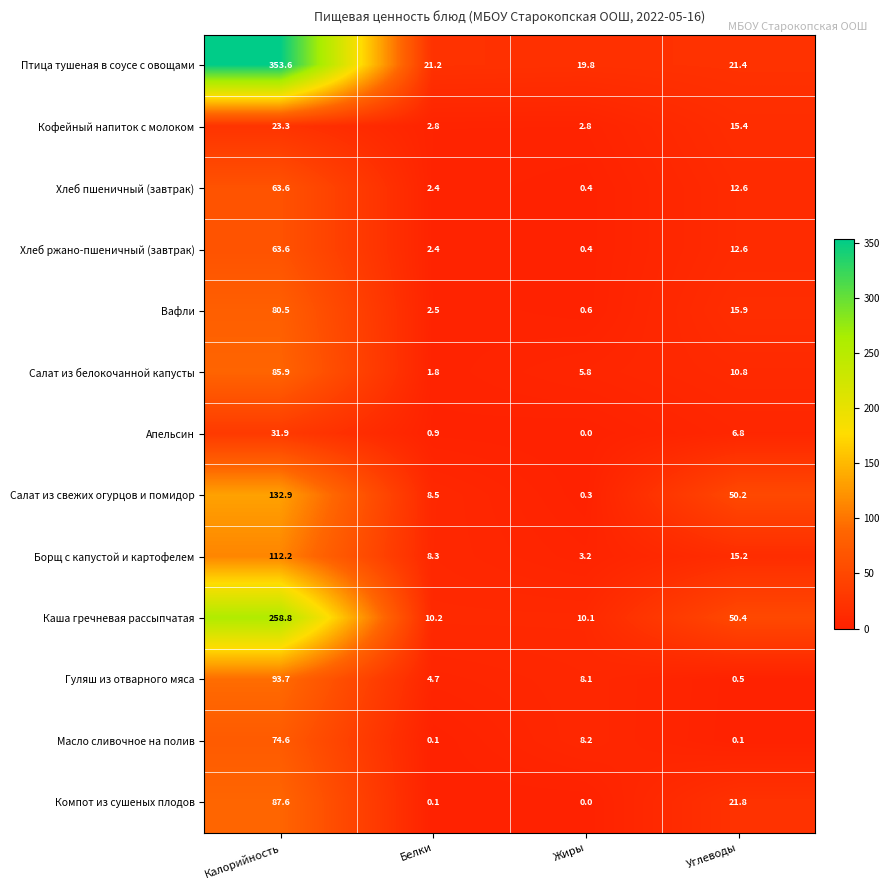

What is the greatest value displayed?

353.6